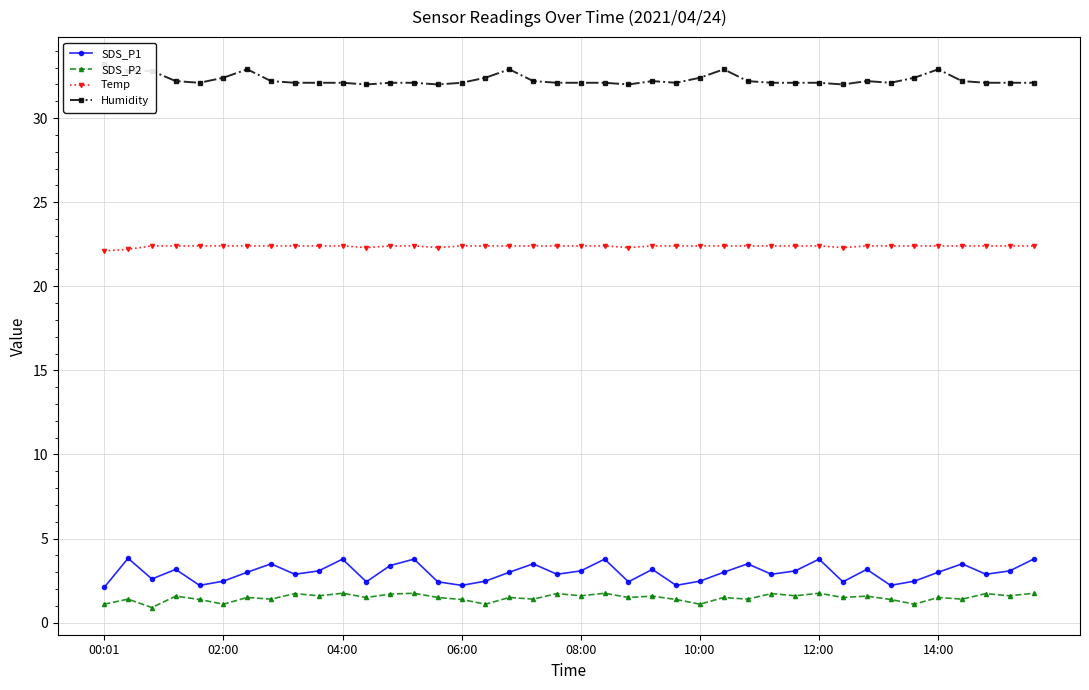

What are all the series names shown in the legend?

SDS_P1, SDS_P2, Temp, Humidity